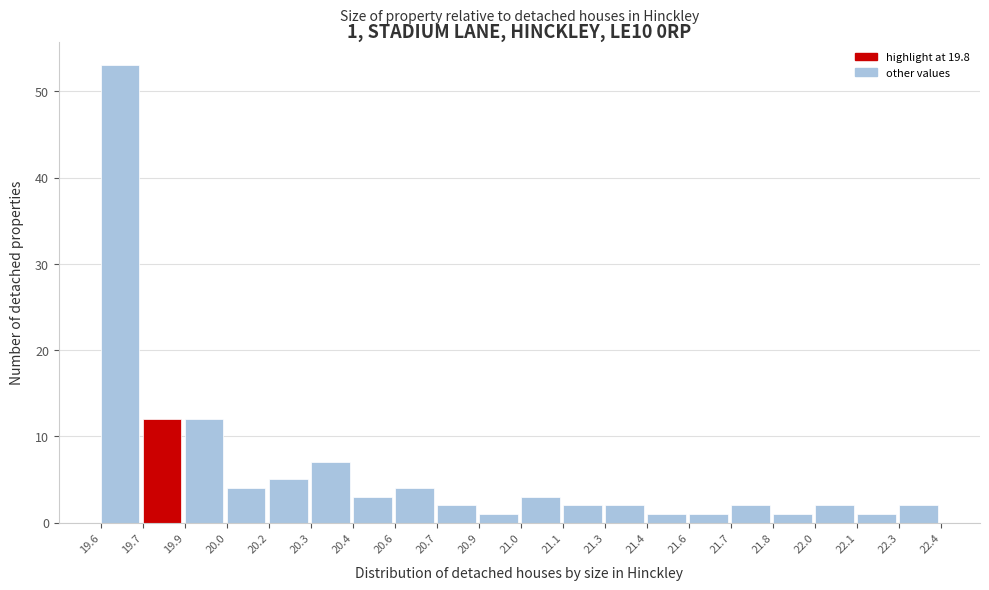

Reading left to right, what are all the values shown in this chart?

53	12	12	4	5	7	3	4	2	1	3	2	2	1	1	2	1	2	1	2